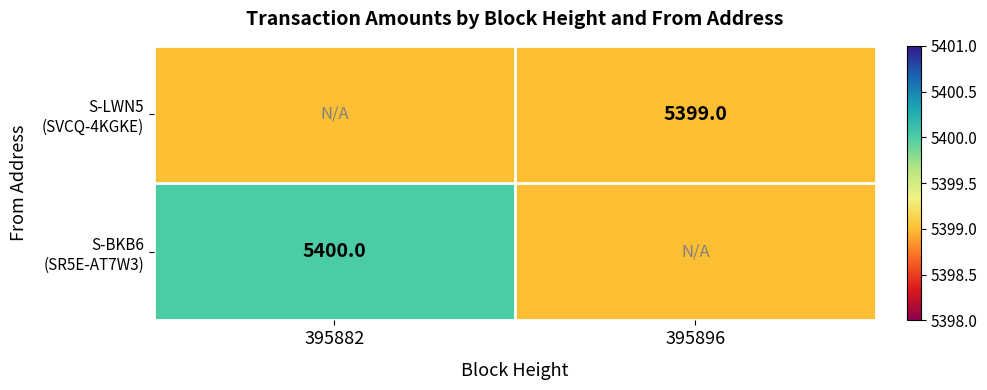

Which category has the lowest value across all series?

395882